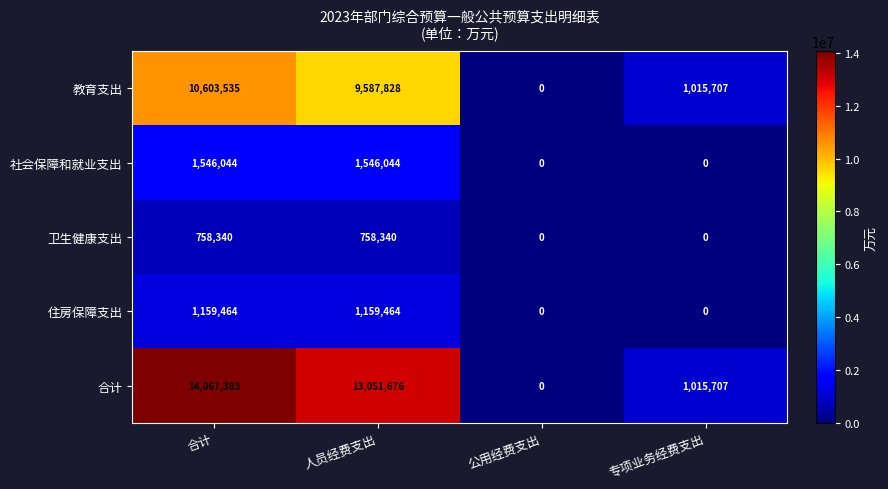

Rank the series by their maximum value, from highest to lowest.

合计, 教育支出, 社会保障和就业支出, 住房保障支出, 卫生健康支出